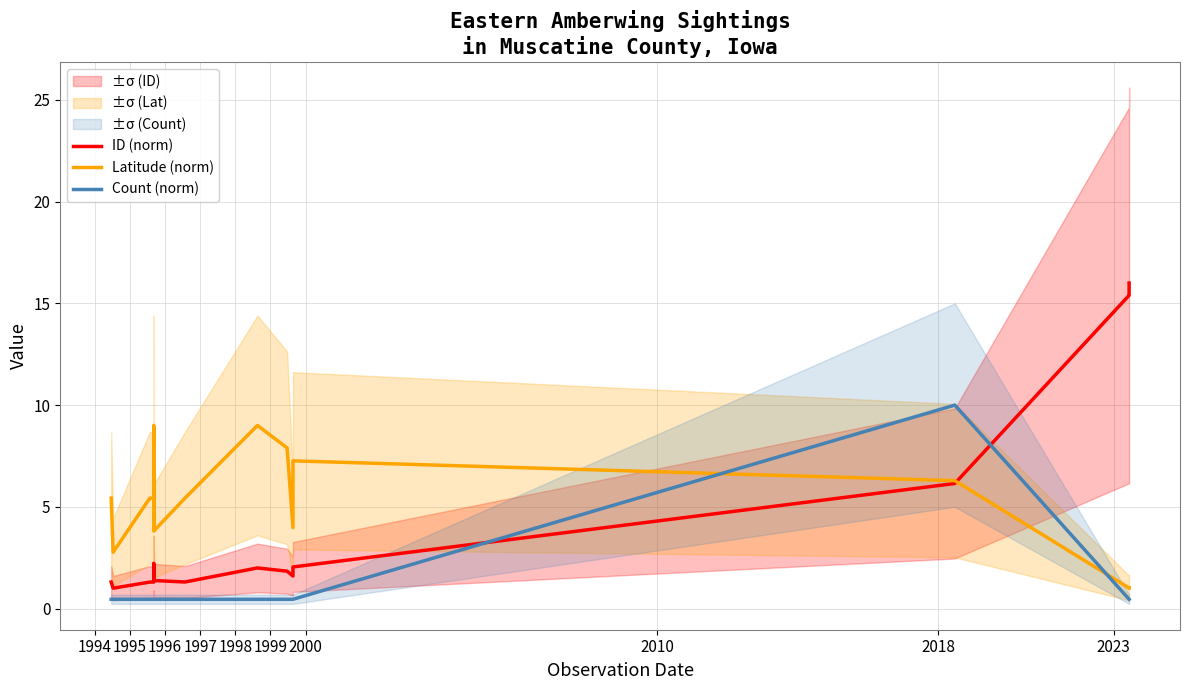

How many lines are shown in the chart?

3